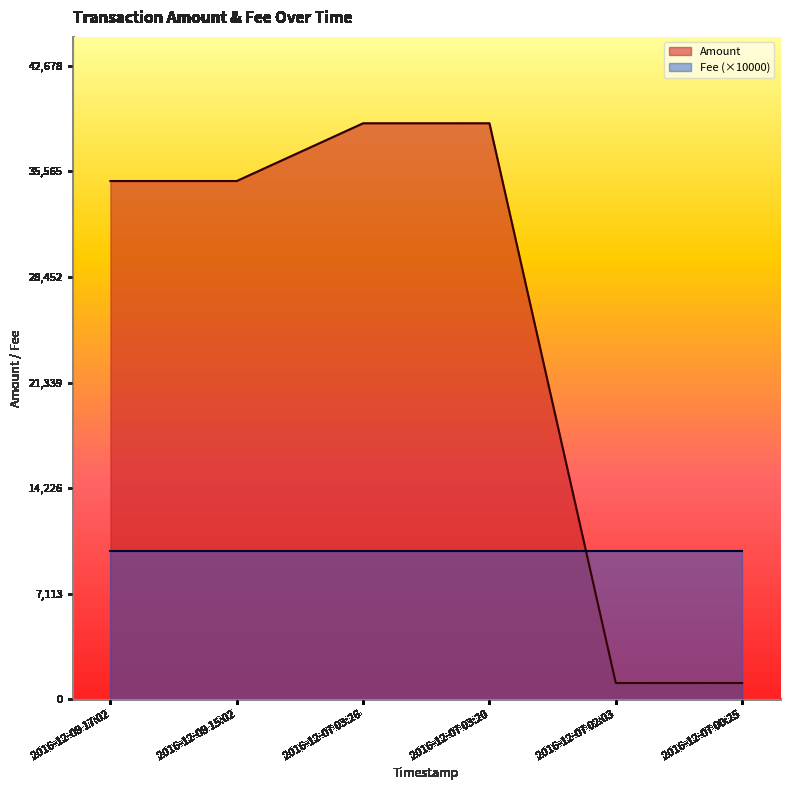

Rank the categories by value from highest to lowest.

2016-12-07 03:20, 2016-12-07 03:26, 2016-12-09 15:02, 2016-12-09 17:02, 2016-12-07 00:25, 2016-12-07 02:03